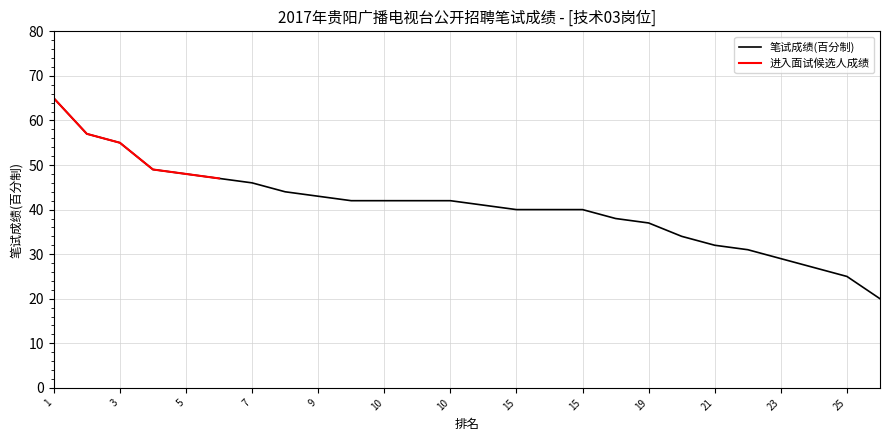

True or false: the data shows 61 at 10.

False